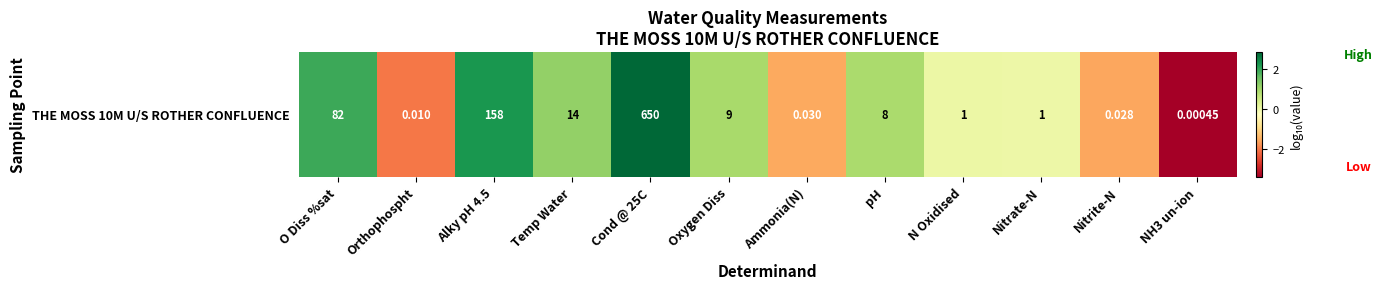

True or false: the data shows 0.8 at Temp Water.

False